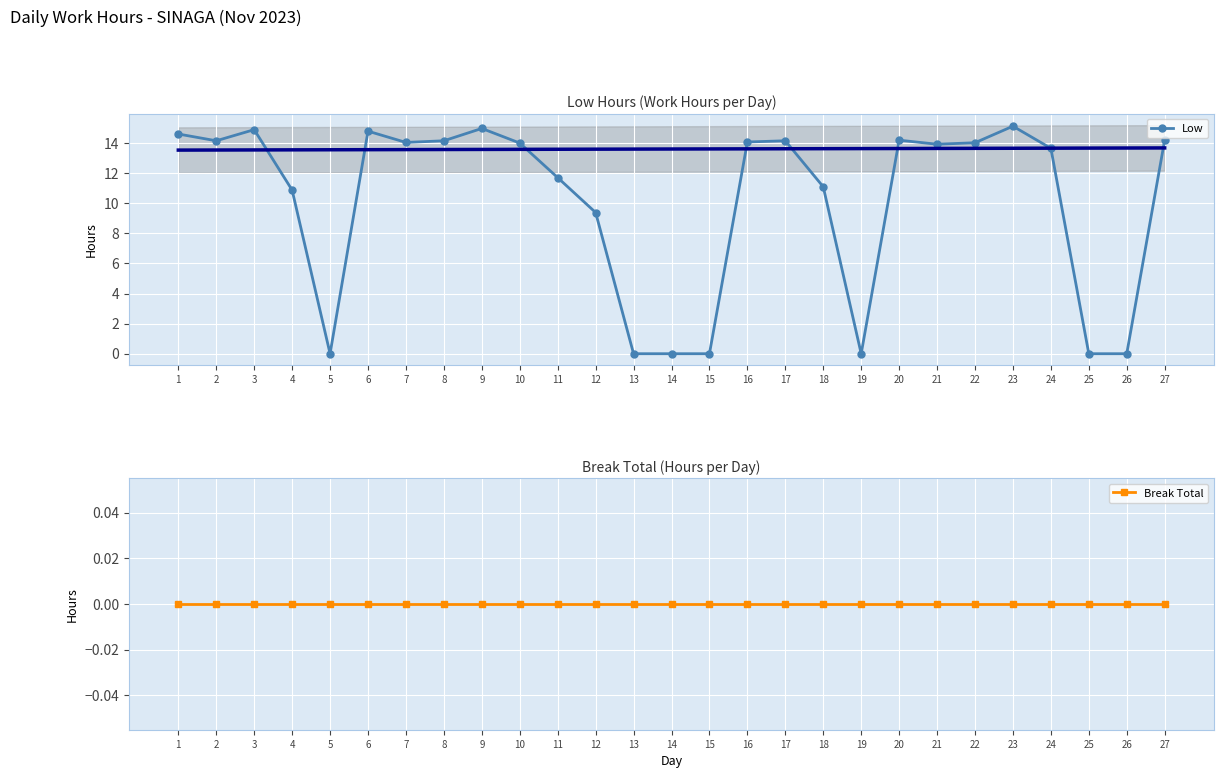

True or false: Break Total and Low cross at least once.

False